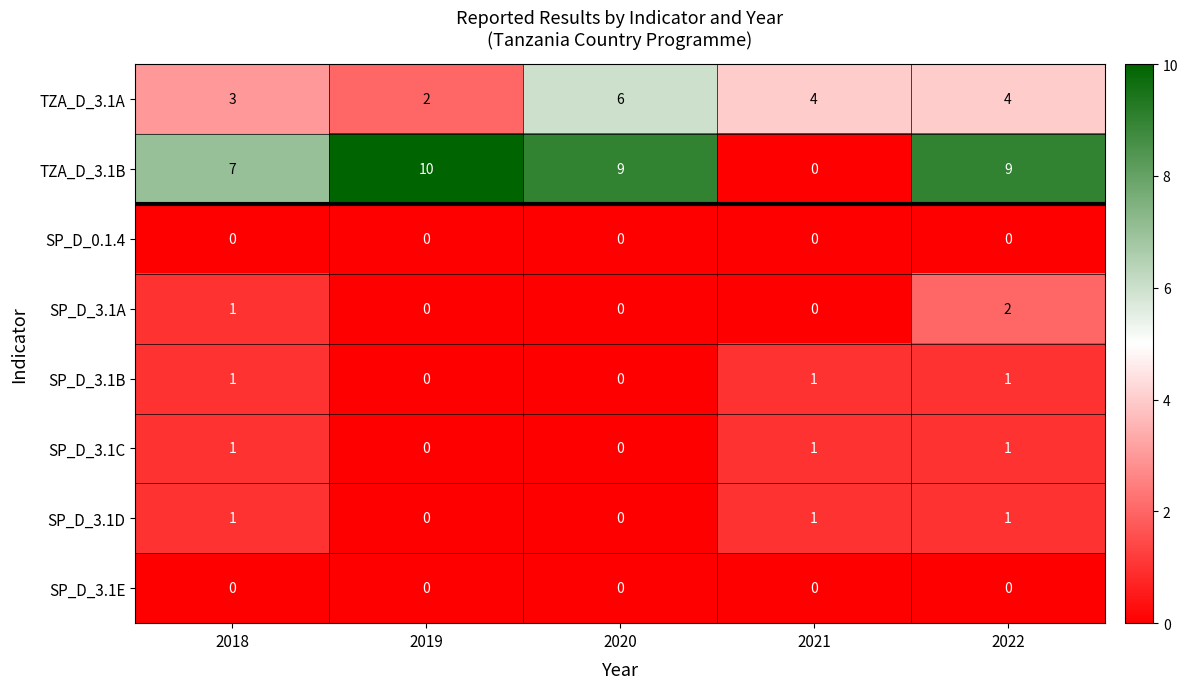

The SP_D_3.1A series shows 1 at 2018. True or false?

True